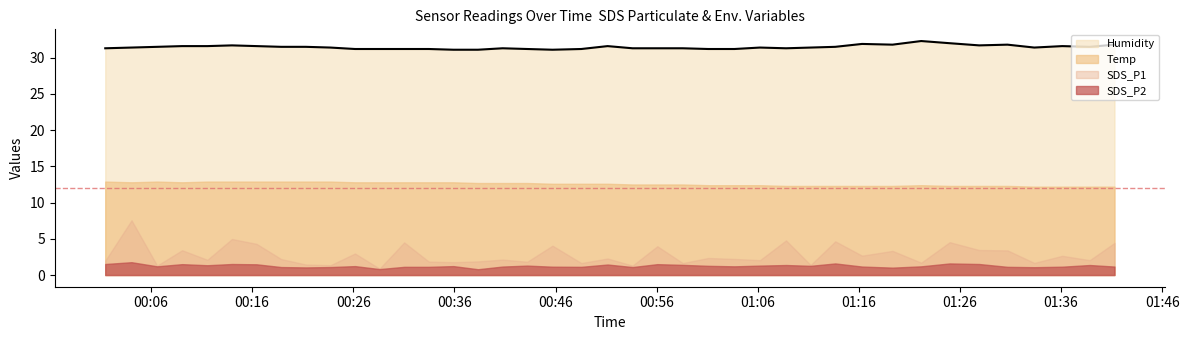

True or false: Humidity and SDS_P2 intersect in this chart.

False